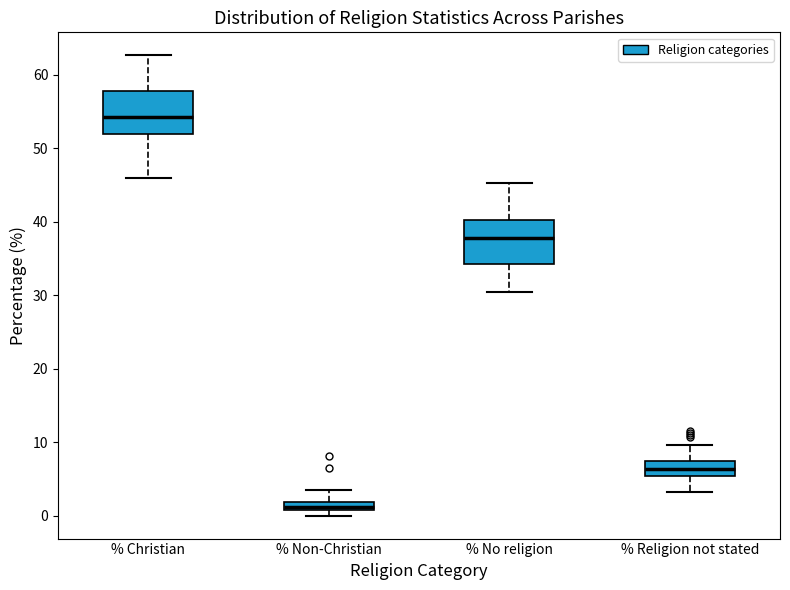

Where does the median line of the box for % Religion not stated sit on the y-axis? The values are not printed on the chart, so give them approximately, as read against the axis.

6